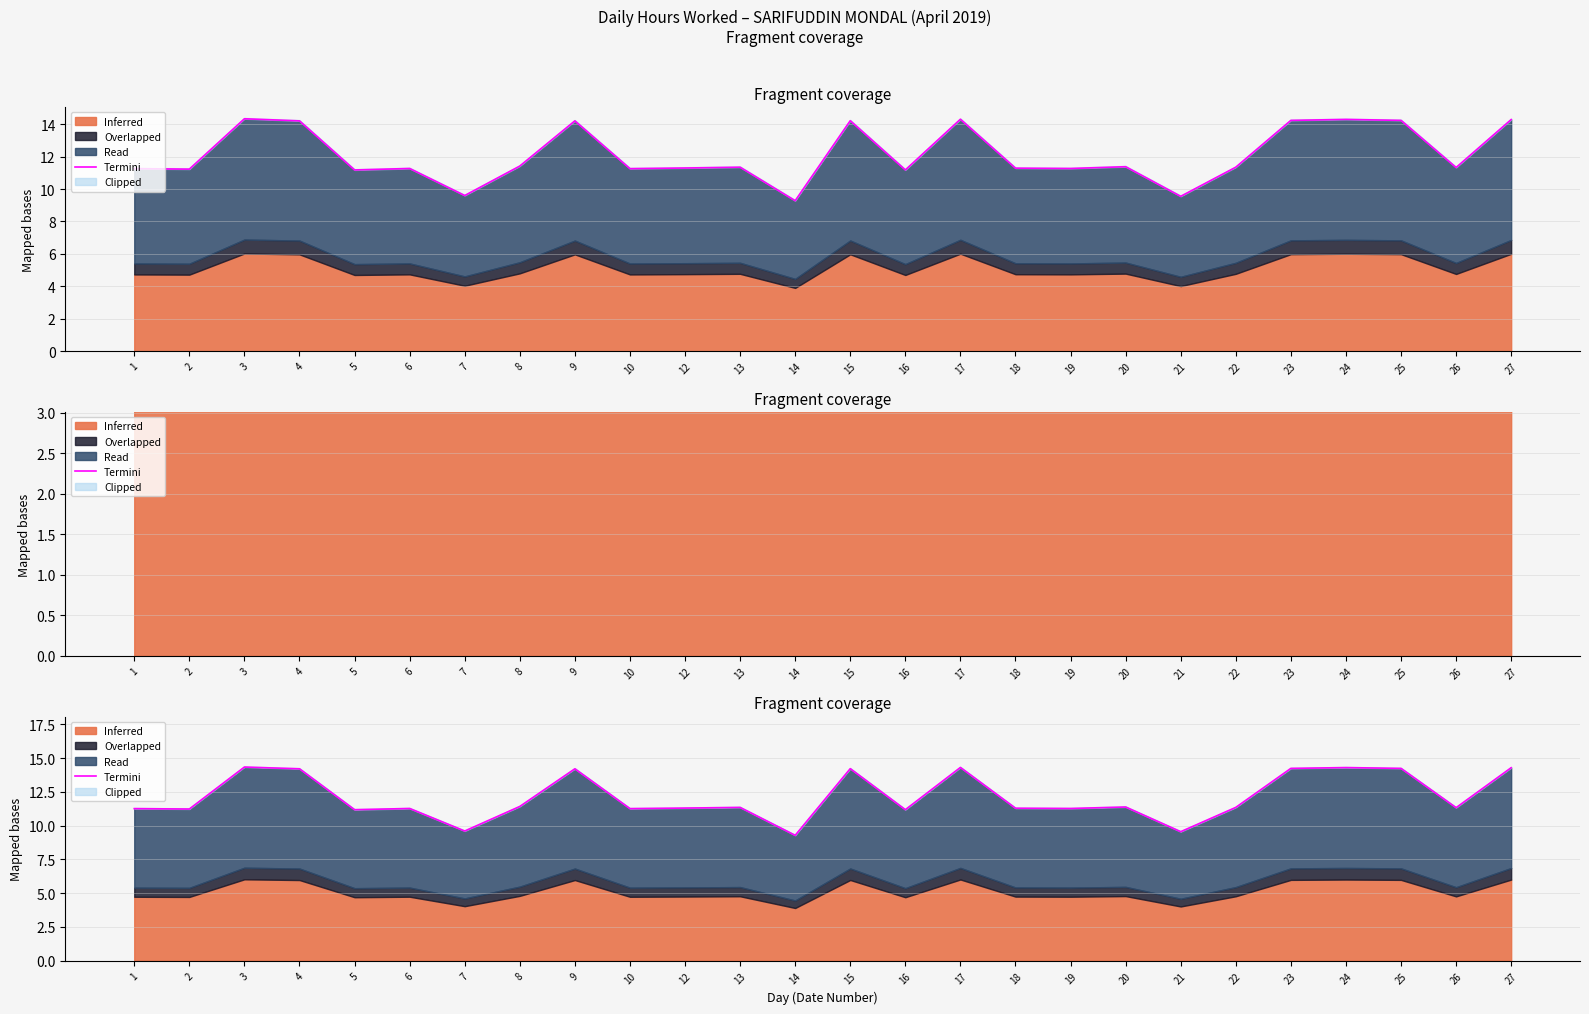

Reading right to left, transcribe all the data shown in this chart.

27=14.3	26=11.3	25=14.2	24=14.3	23=14.2	22=11.3	21=9.6	20=11.4	19=11.3	18=11.3	17=14.3	16=11.2	15=14.2	14=9.3	13=11.3	12=11.3	10=11.3	9=14.2	8=11.4	7=9.6	6=11.3	5=11.2	4=14.2	3=14.3	2=11.2	1=11.3